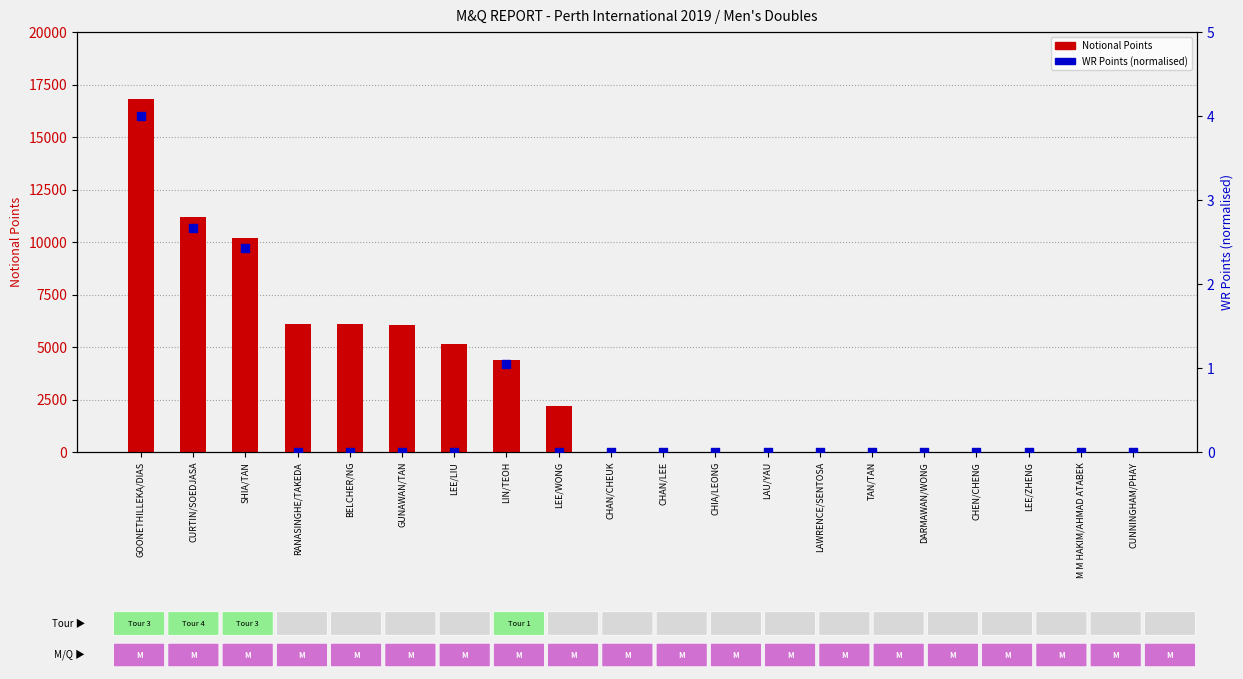

At how many categories does at least one series exceed 1052?

9